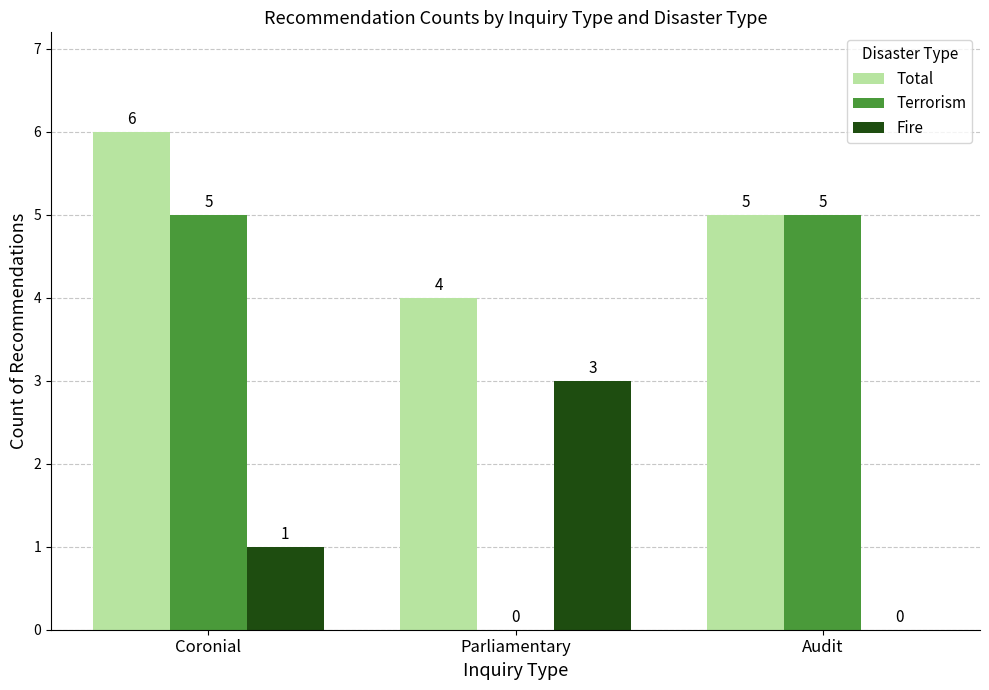

Reading right to left, transcribe all the data shown in this chart.

Total: Audit=5	Parliamentary=4	Coronial=6
Terrorism: Audit=5	Parliamentary=0	Coronial=5
Fire: Audit=0	Parliamentary=3	Coronial=1